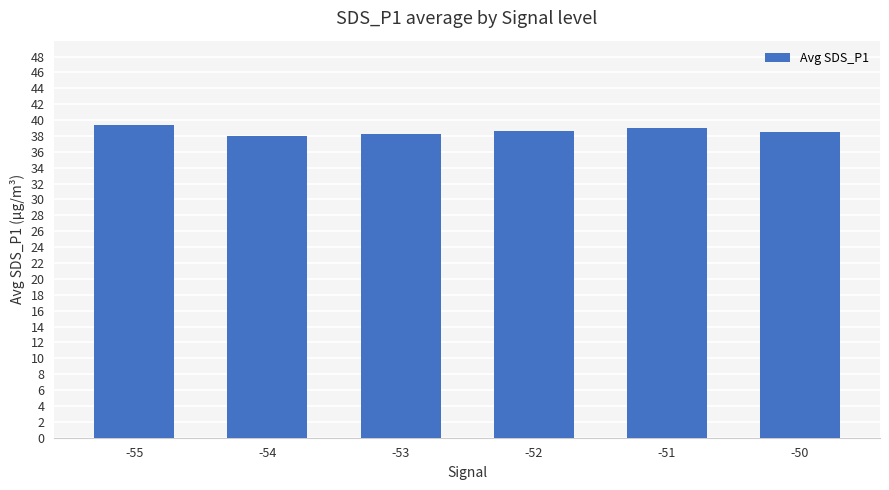

What is the greatest value displayed?

39.4